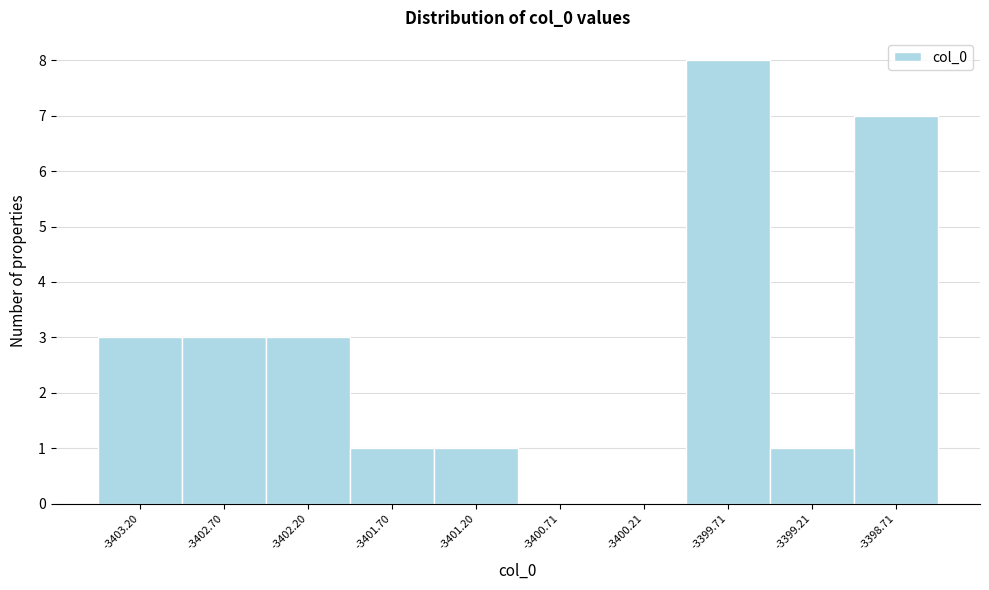

Which range on the x-axis has the tallest bar?

-3399.95 to -3399.45